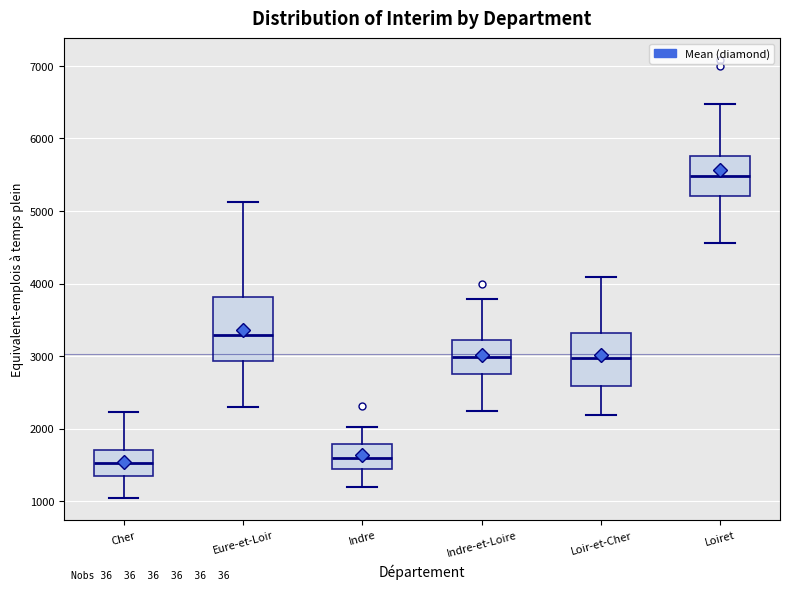

Comparing the boxes themselves (not the whiskers), which one is the tallest?

Eure-et-Loir